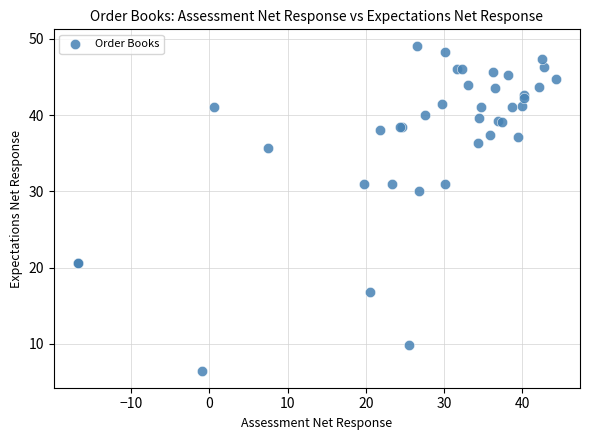

What Y value in the scatter plot is closest to 27?

30.1